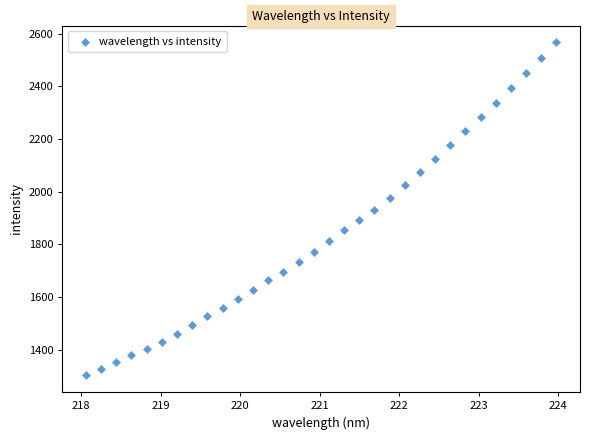

What is the range of Y values (max minus min)?

1263.9